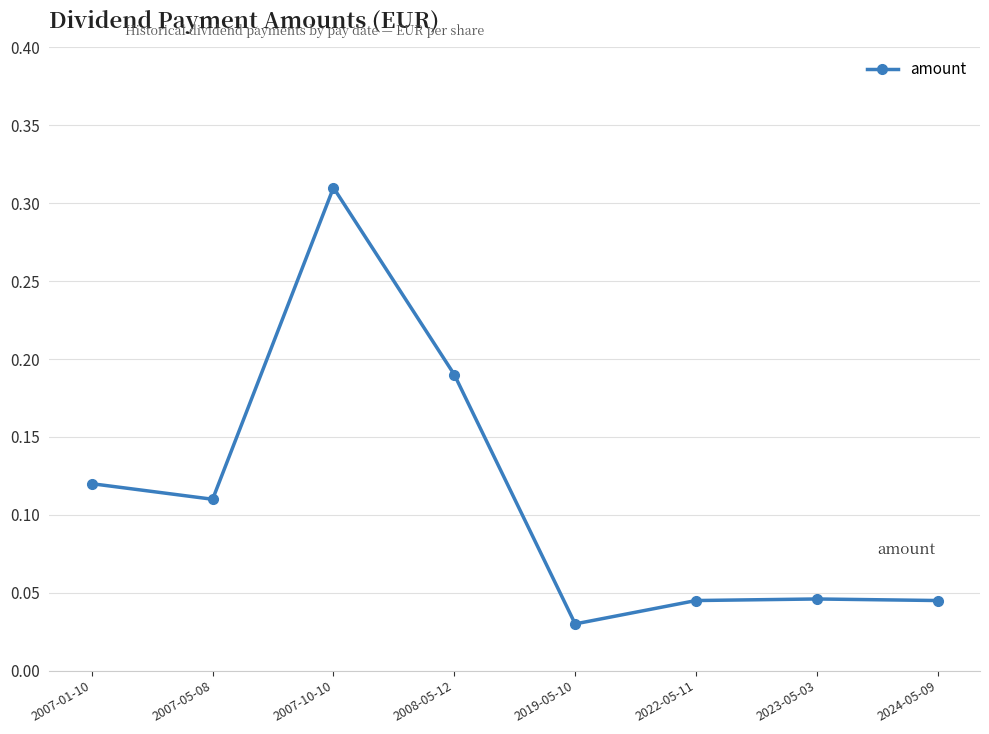

What is the label of the 5th point from the left?

2019-05-10